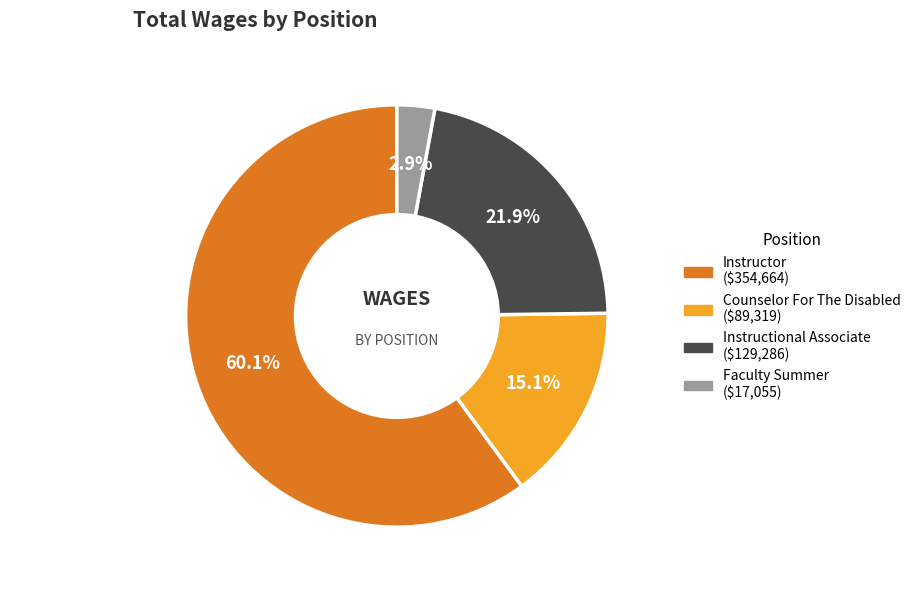

Is there a majority slice in this chart?

Yes